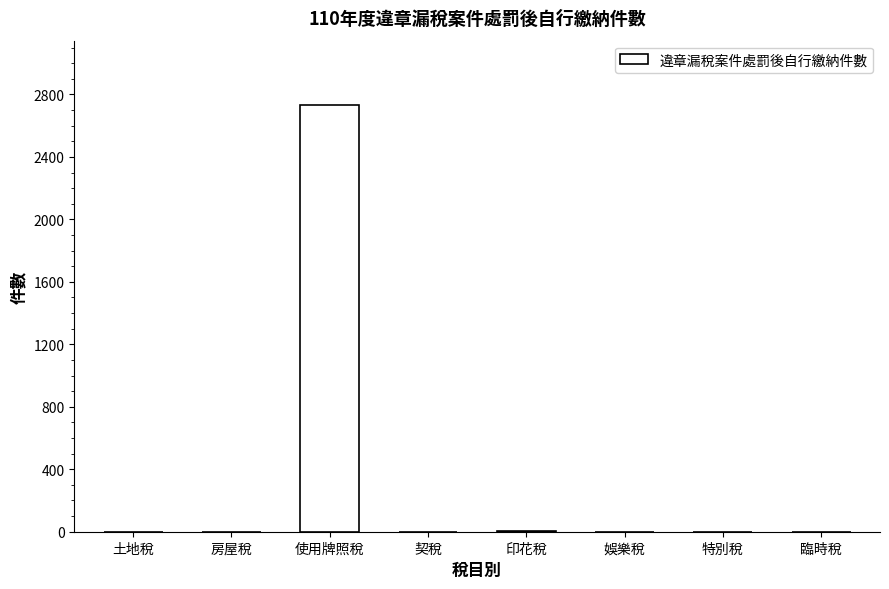

What is the average value?

342